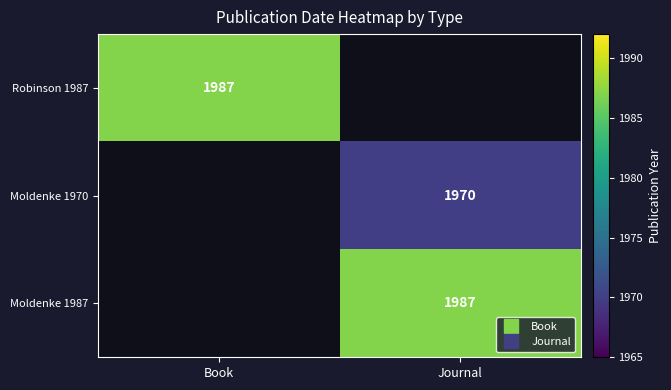

At how many categories does at least one series exceed 1981?

2